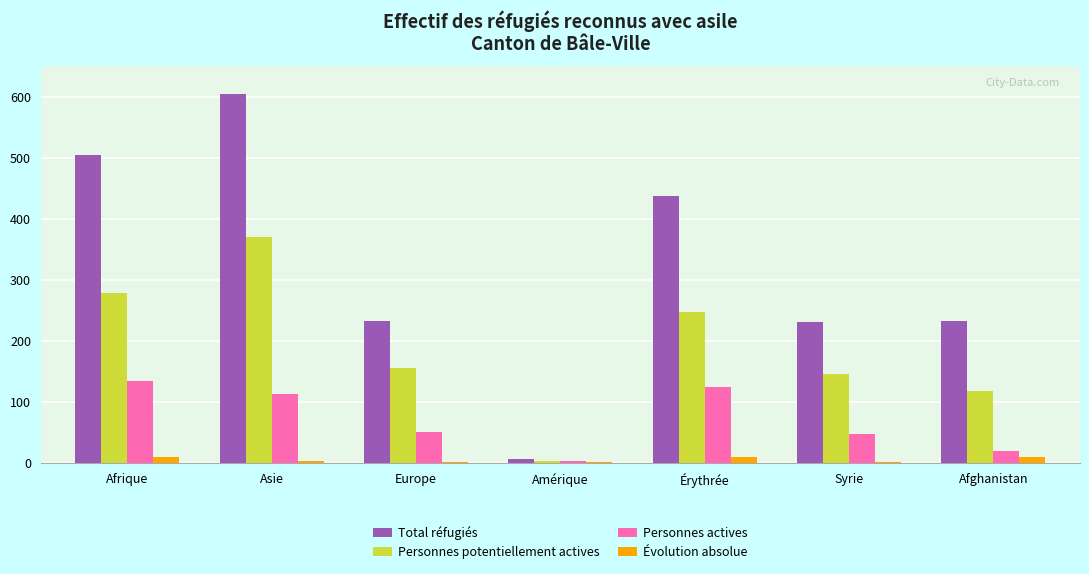

What is the highest value of the Total réfugiés series?

605